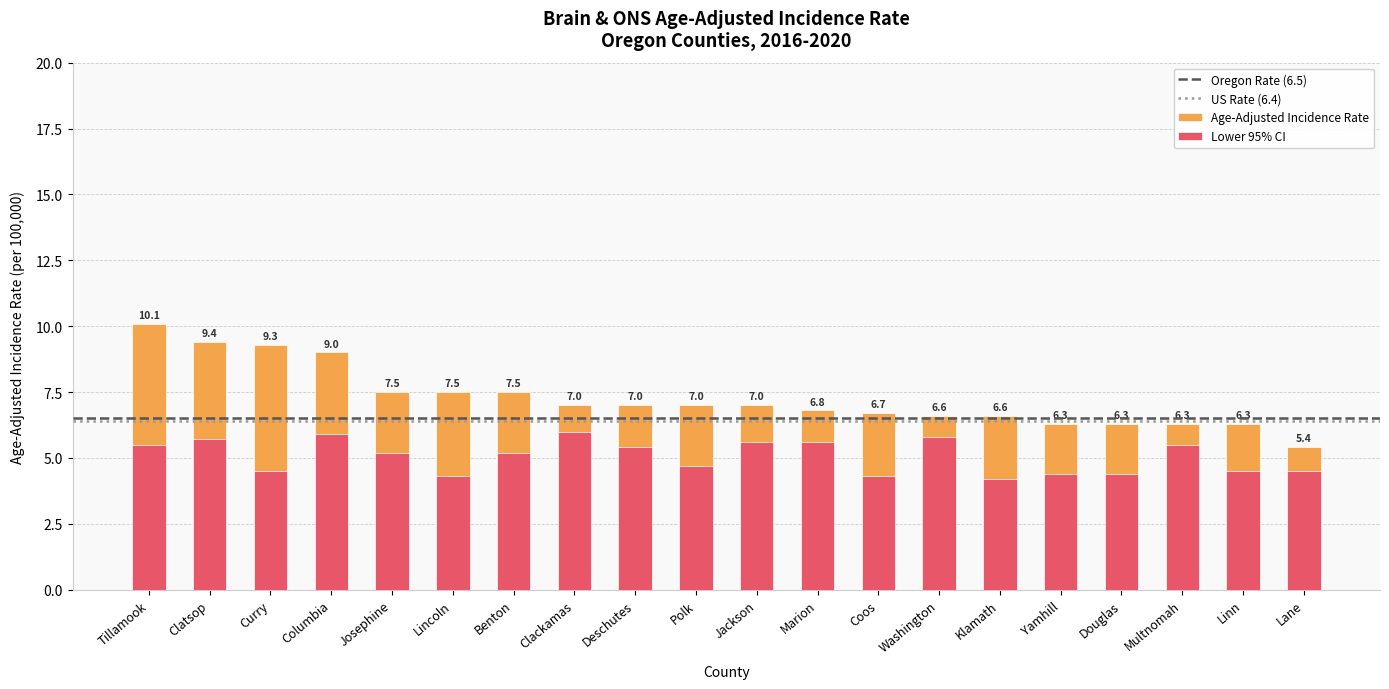

What is the minimum value for Age-Adjusted Incidence Rate?

5.4